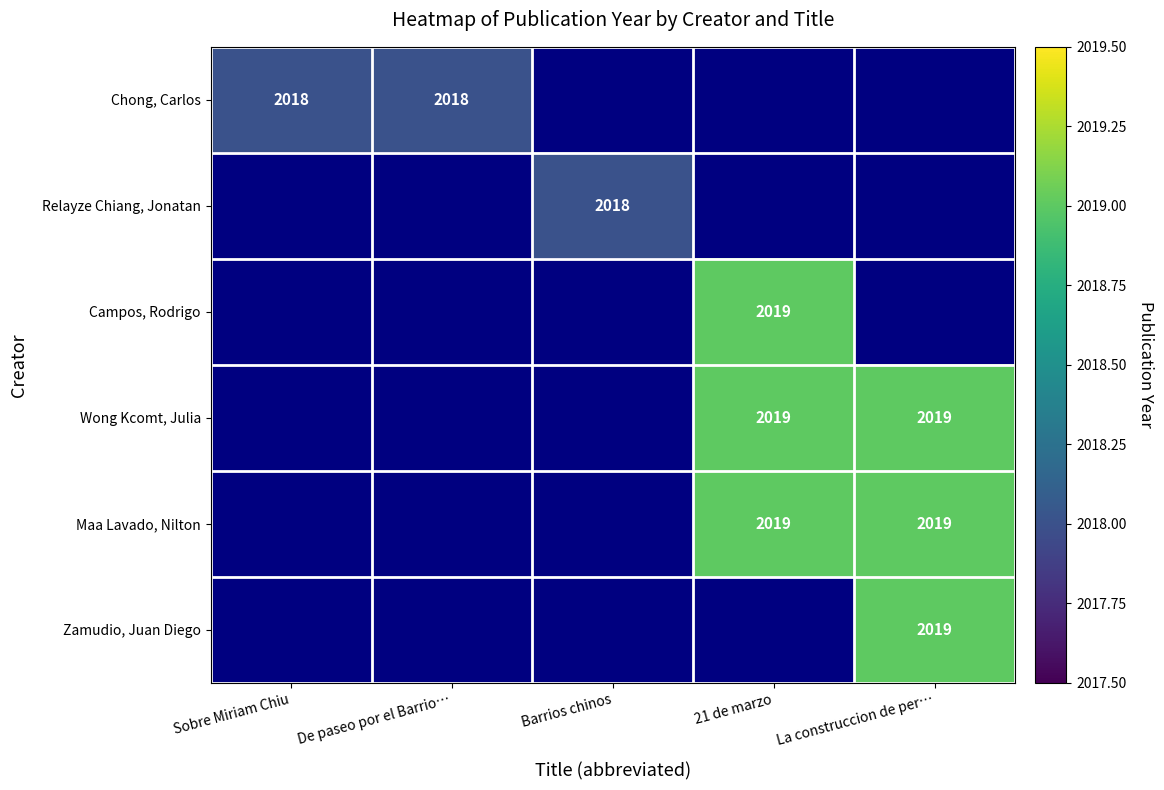

How many categories are shown in the chart?

5